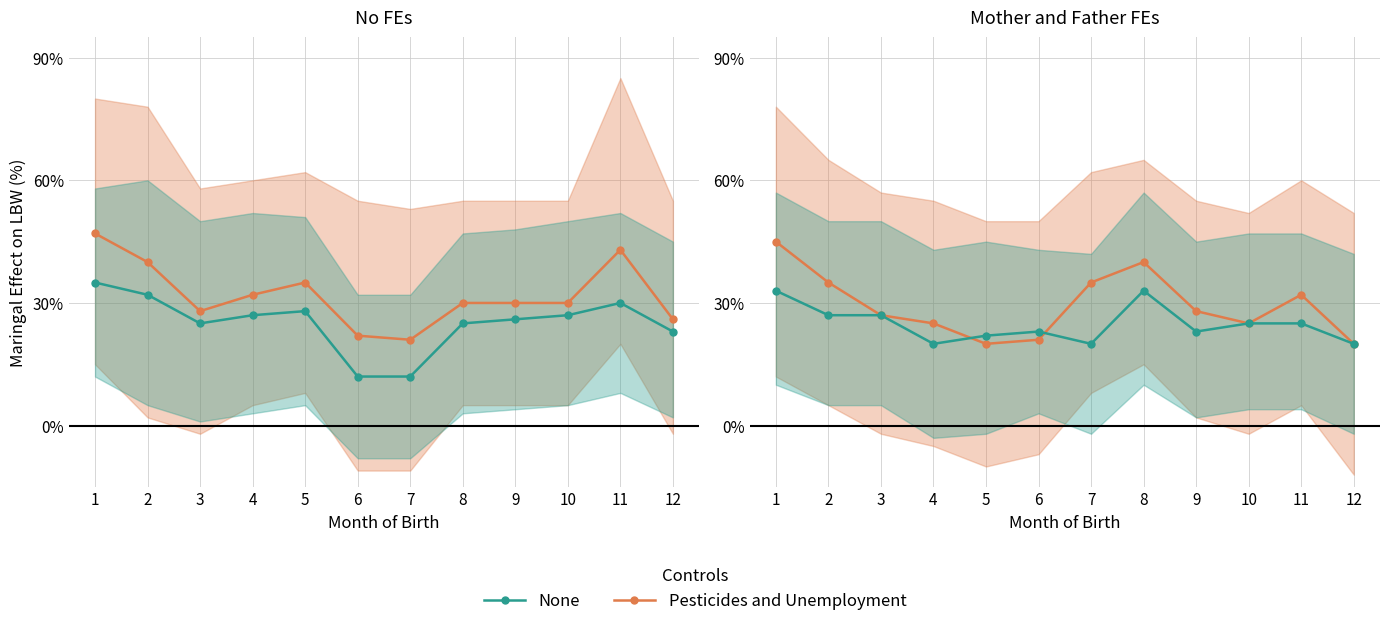

Between which two adjacent categories do Pesticides and Unemployment and None first intersect?

4 and 5